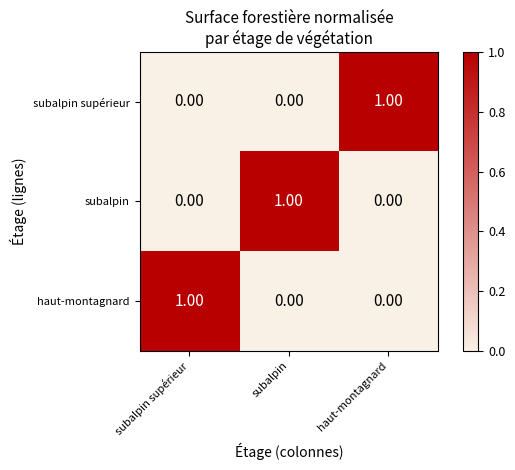

At how many categories does at least one series exceed 0?

3